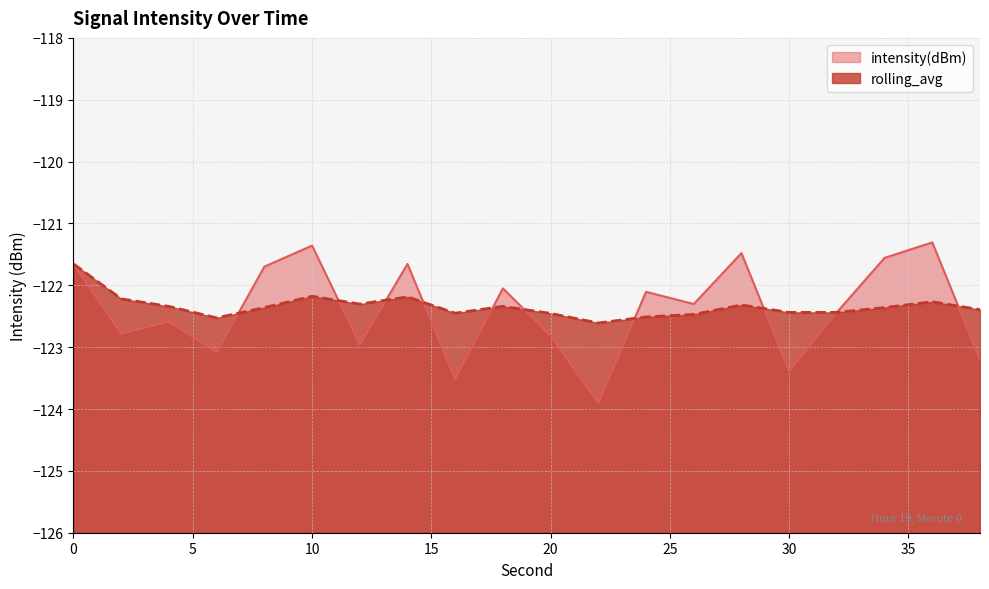

List the series in order of their overall mean, highest first.

rolling_avg, intensity(dBm)